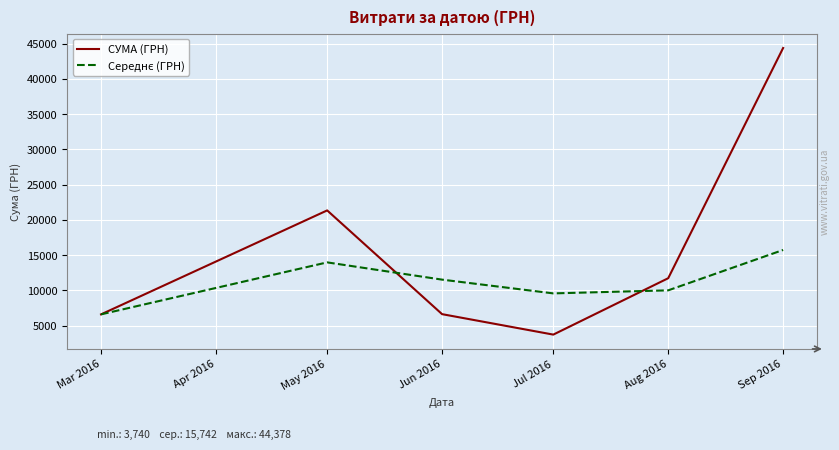

In СУМА (ГРН), how many points are higher than both neighbors (excluding endpoints)?

1